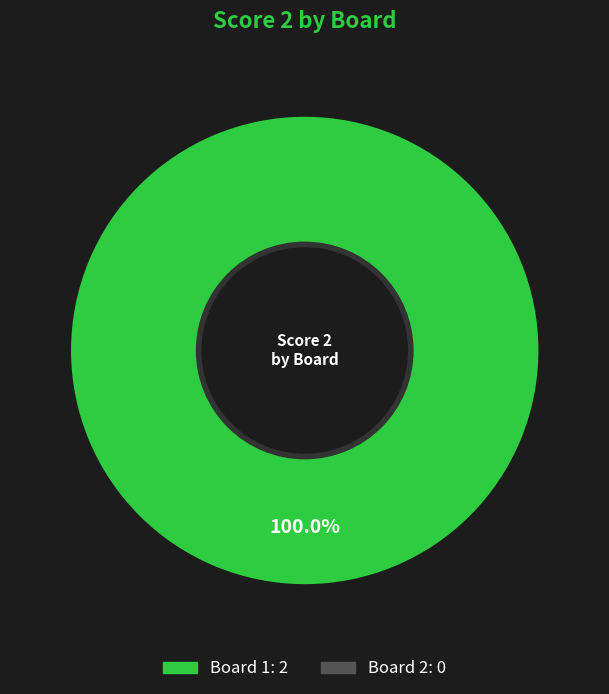

Is there any slice that represents more than half of the pie?

Yes